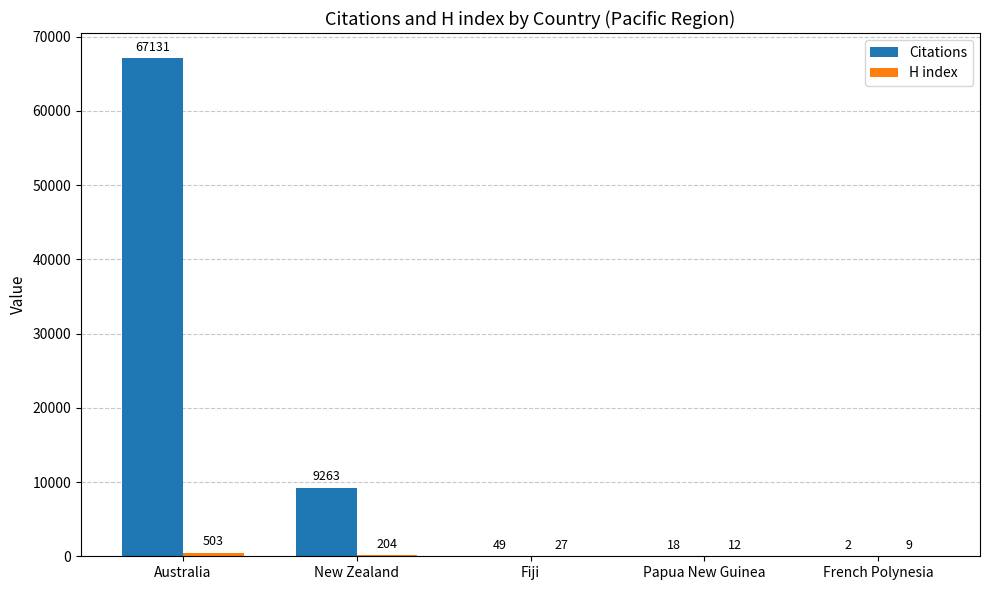

Which series has the largest total across all categories?

Citations